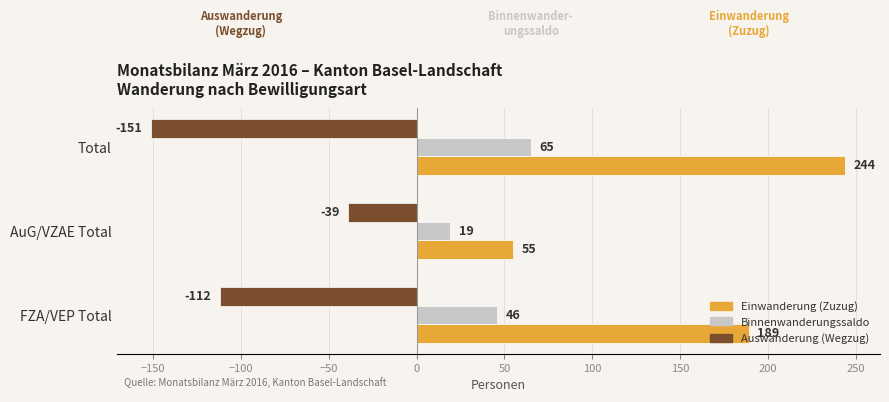

What is the sum of all Auswanderung (Wegzug) values?

-302